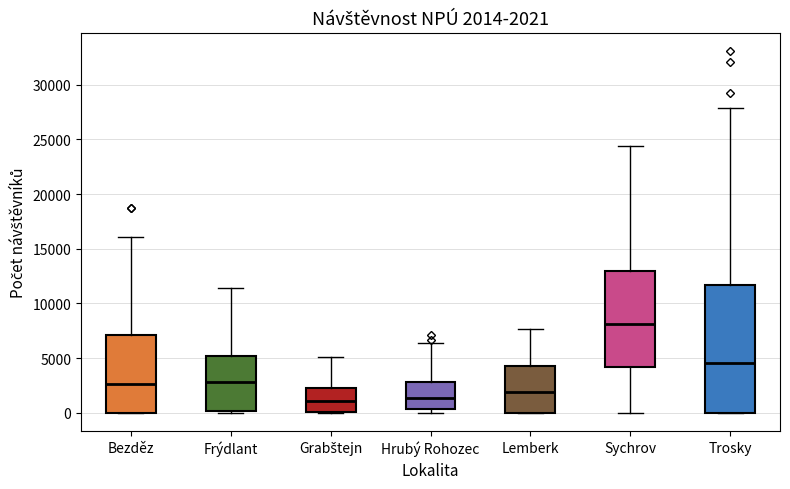

Comparing the boxes themselves (not the whiskers), which one is the tallest?

Trosky